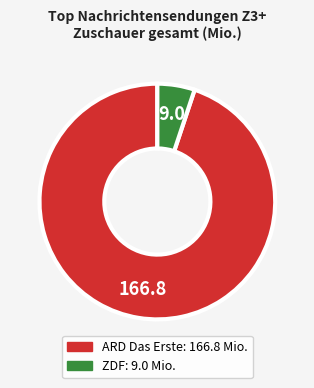

Is there a majority slice in this chart?

Yes